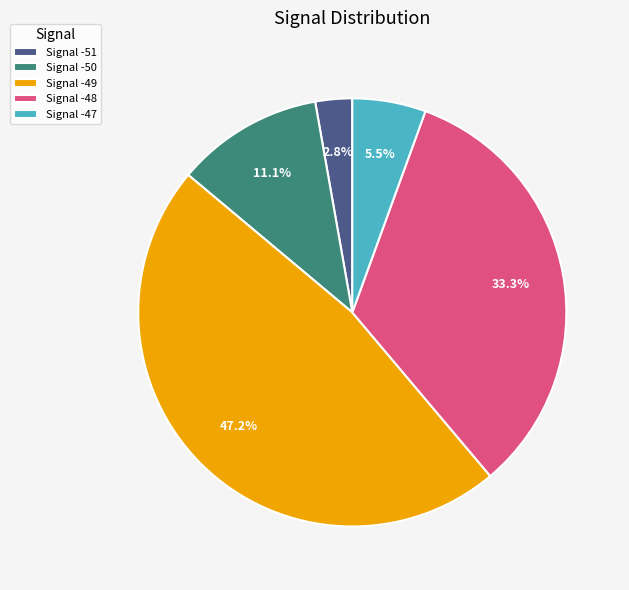

Rank the categories by value from lowest to highest.

Signal -51, Signal -47, Signal -50, Signal -48, Signal -49